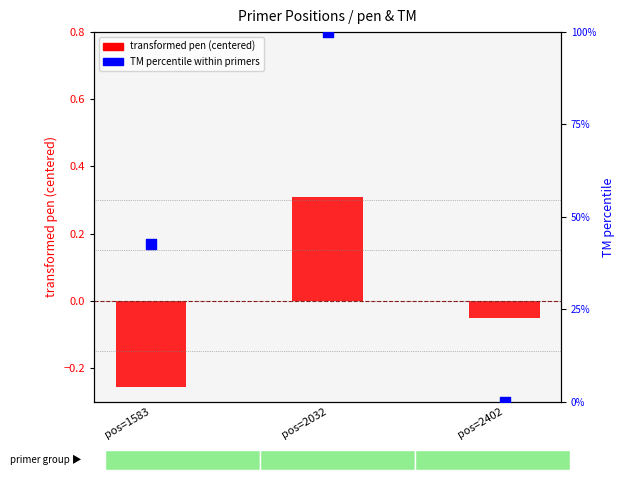

Which series has the largest total across all categories?

TM percentile within primers